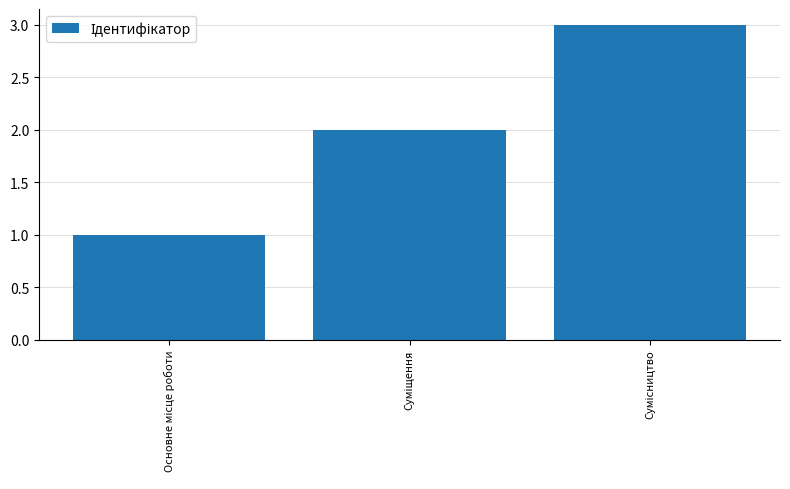

What is the smallest value displayed?

1